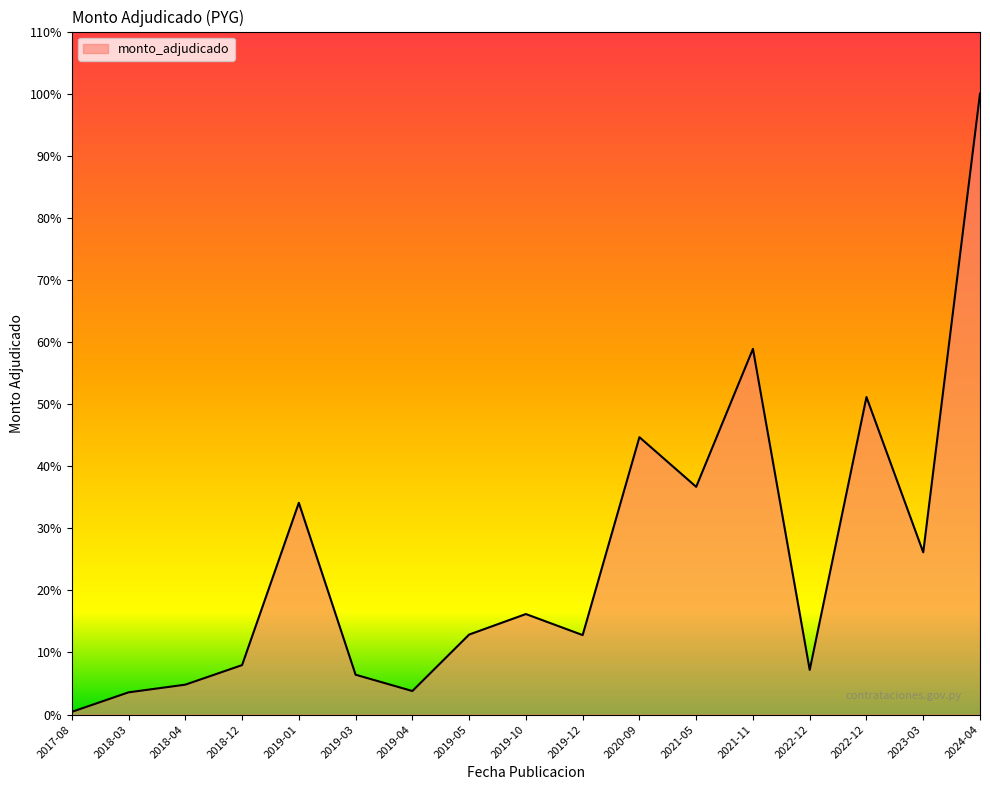

The value at 2018-12 is 908016000. True or false?

True